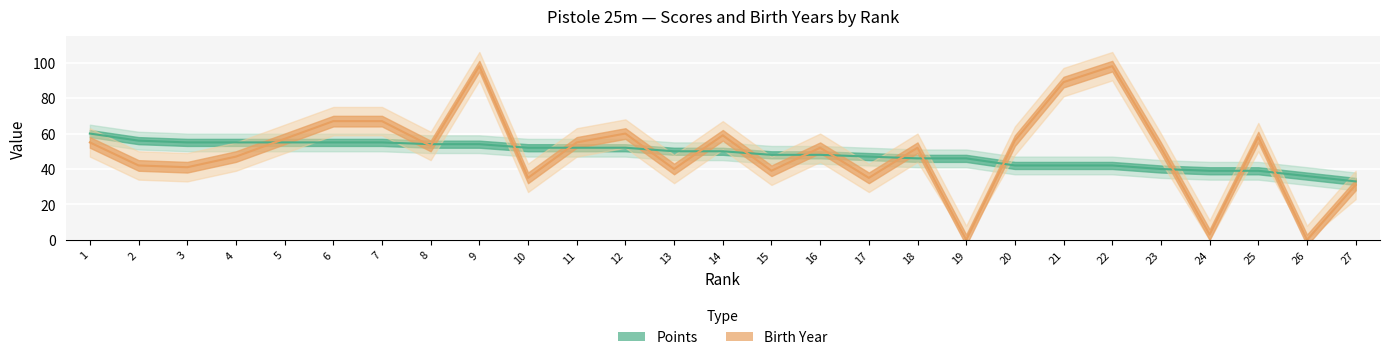

How many values in the Birth Year series are below 52?

11